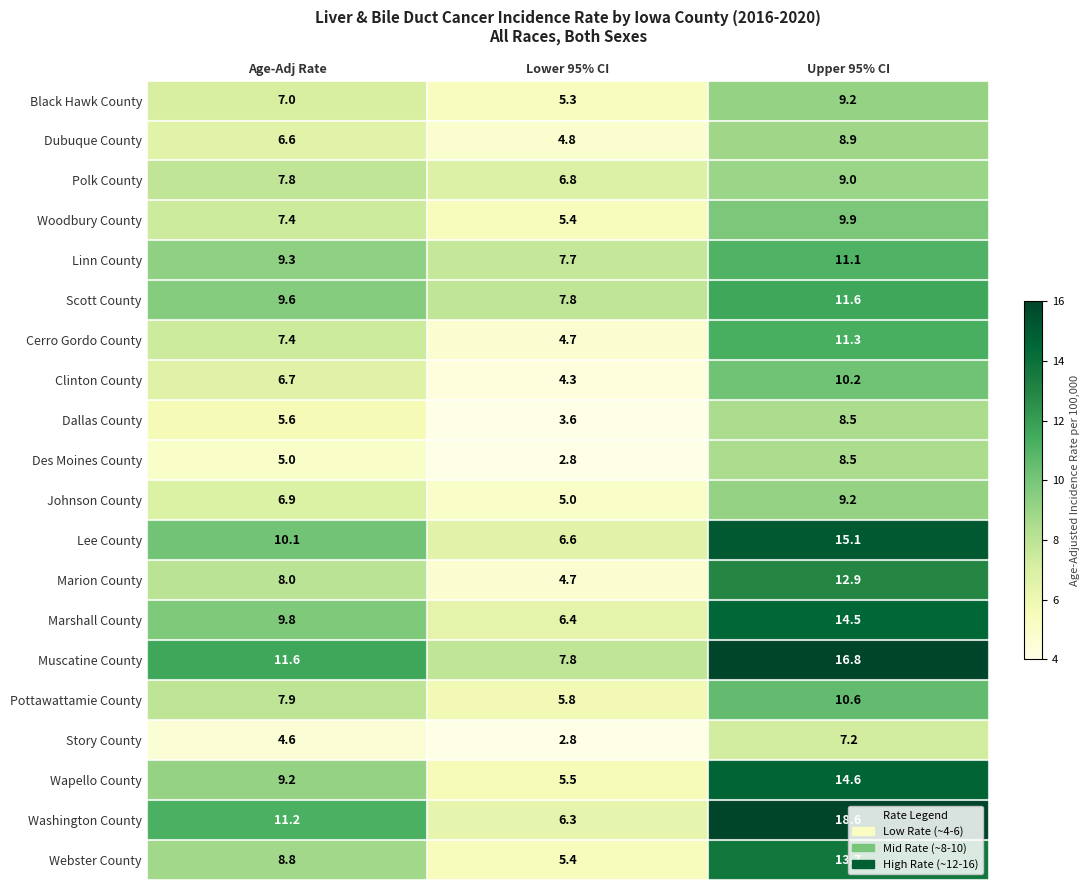

At which label does Washington County reach its minimum?

Lower 95% CI